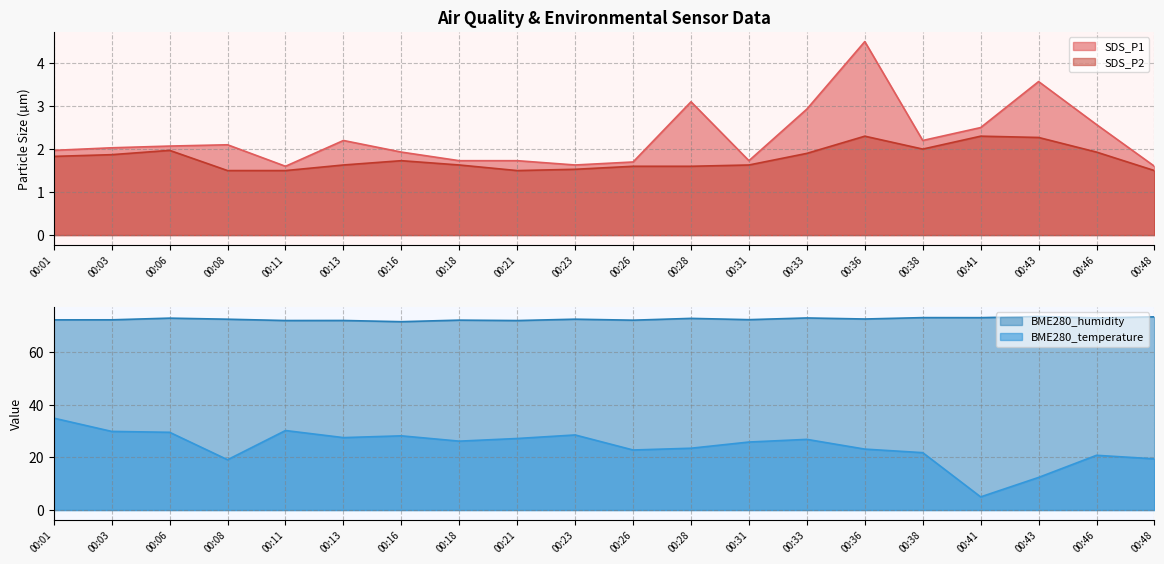

How many lines are shown in the chart?

4